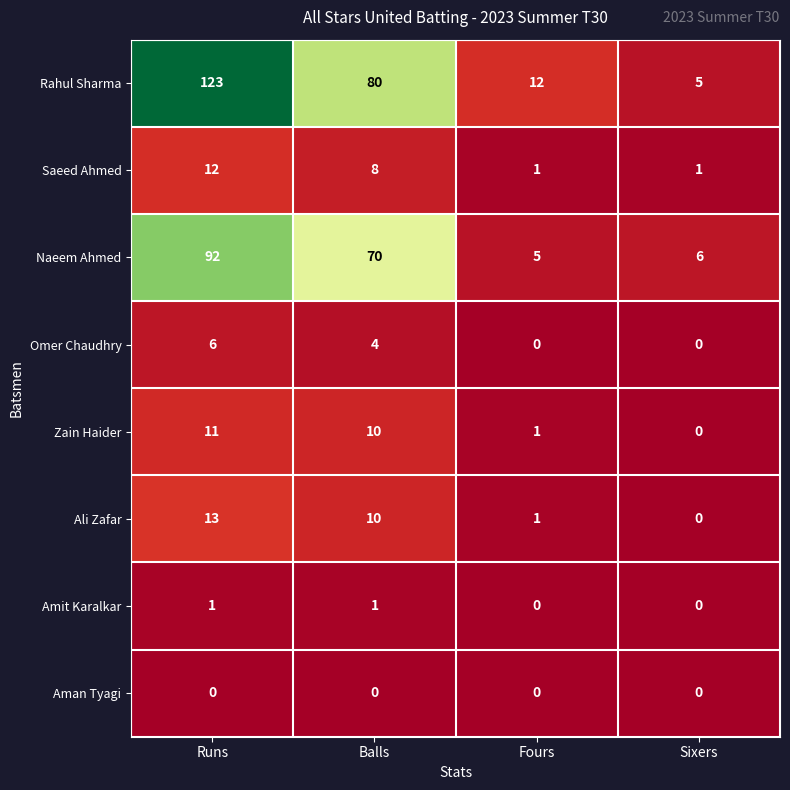

At Runs, list the series in order from largest to smallest.

Rahul Sharma, Naeem Ahmed, Ali Zafar, Saeed Ahmed, Zain Haider, Omer Chaudhry, Amit Karalkar, Aman Tyagi